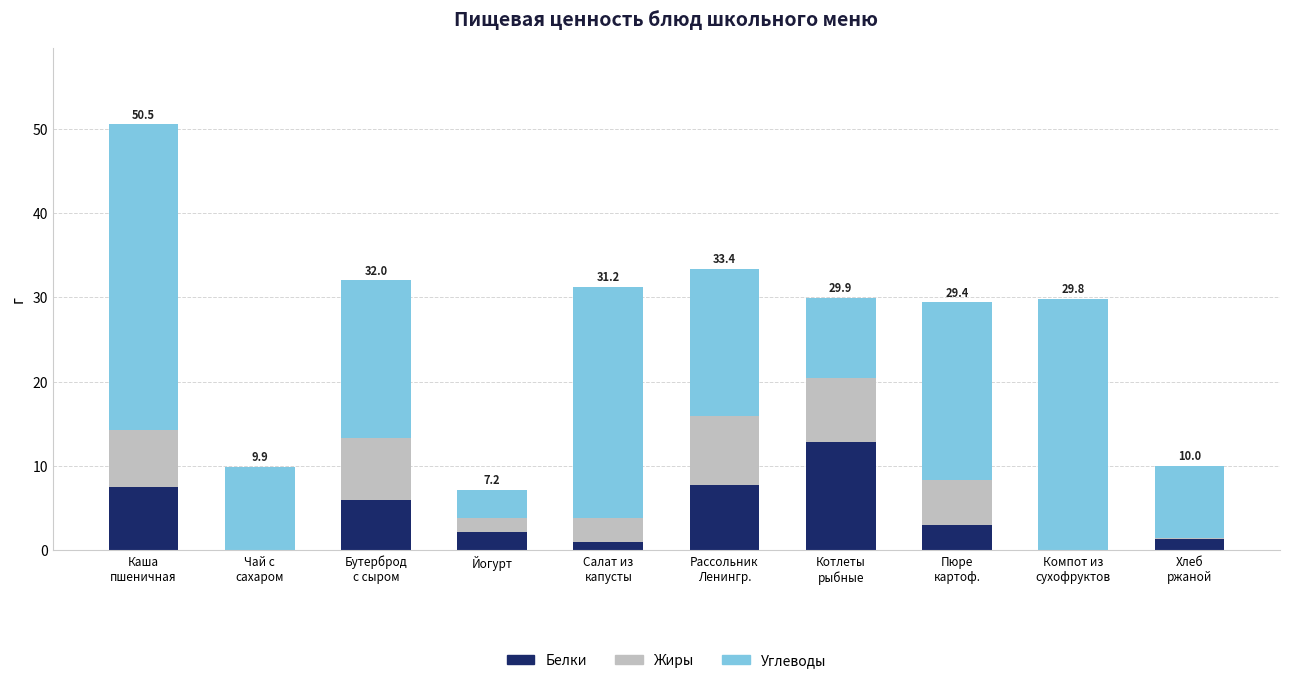

Is it true that Белки equals 2.2 at Йогурт?

True